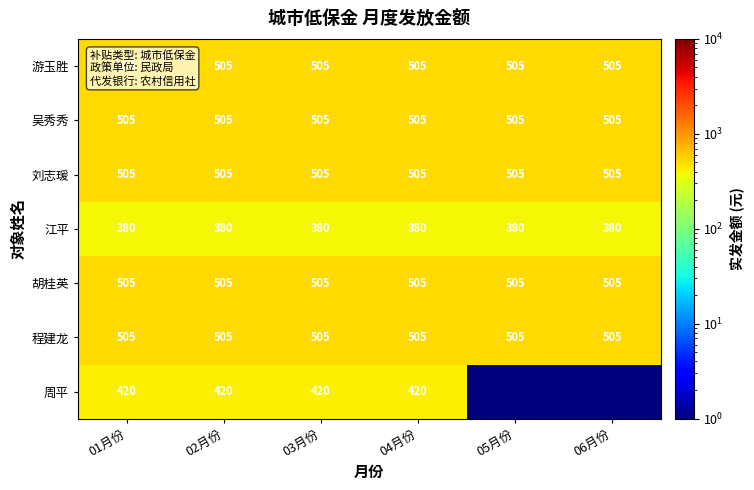

Between 02月份 and 01月份, which is larger?

02月份